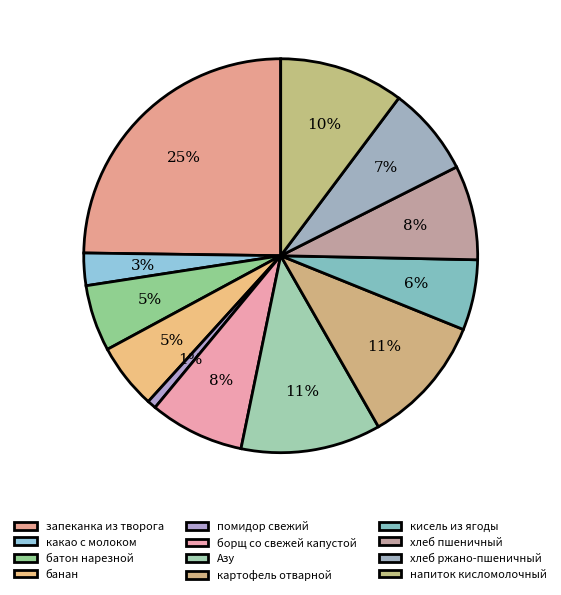

How many slices are in this pie chart?

12